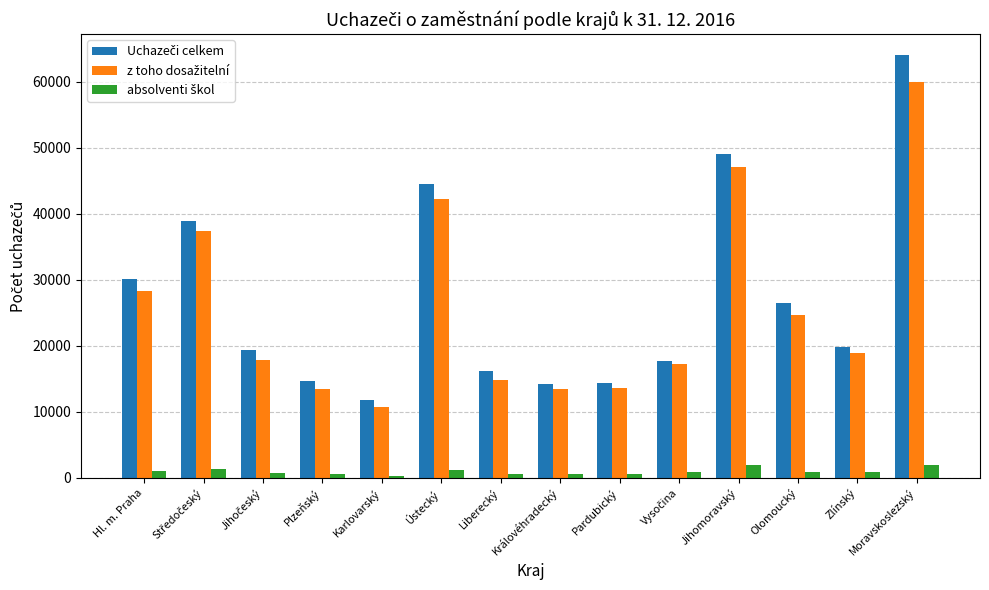

What position from the left is Pardubický?

9